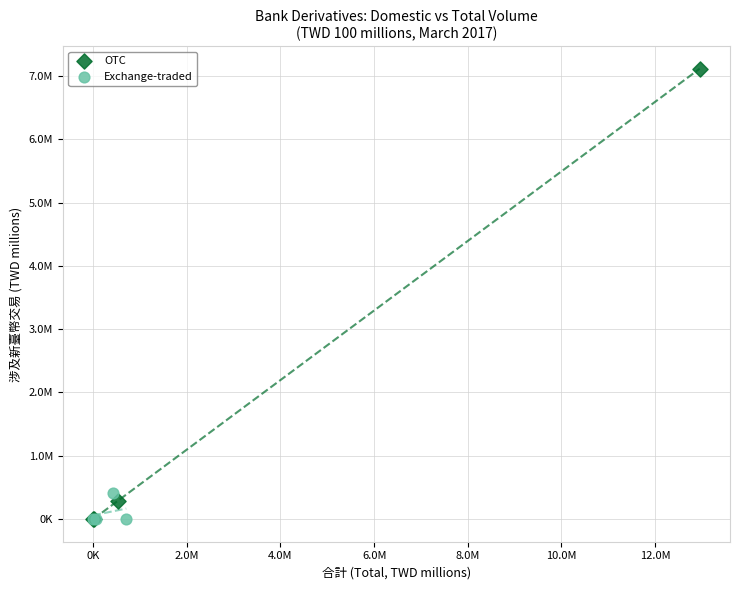

Which series contains the highest Y value?

OTC